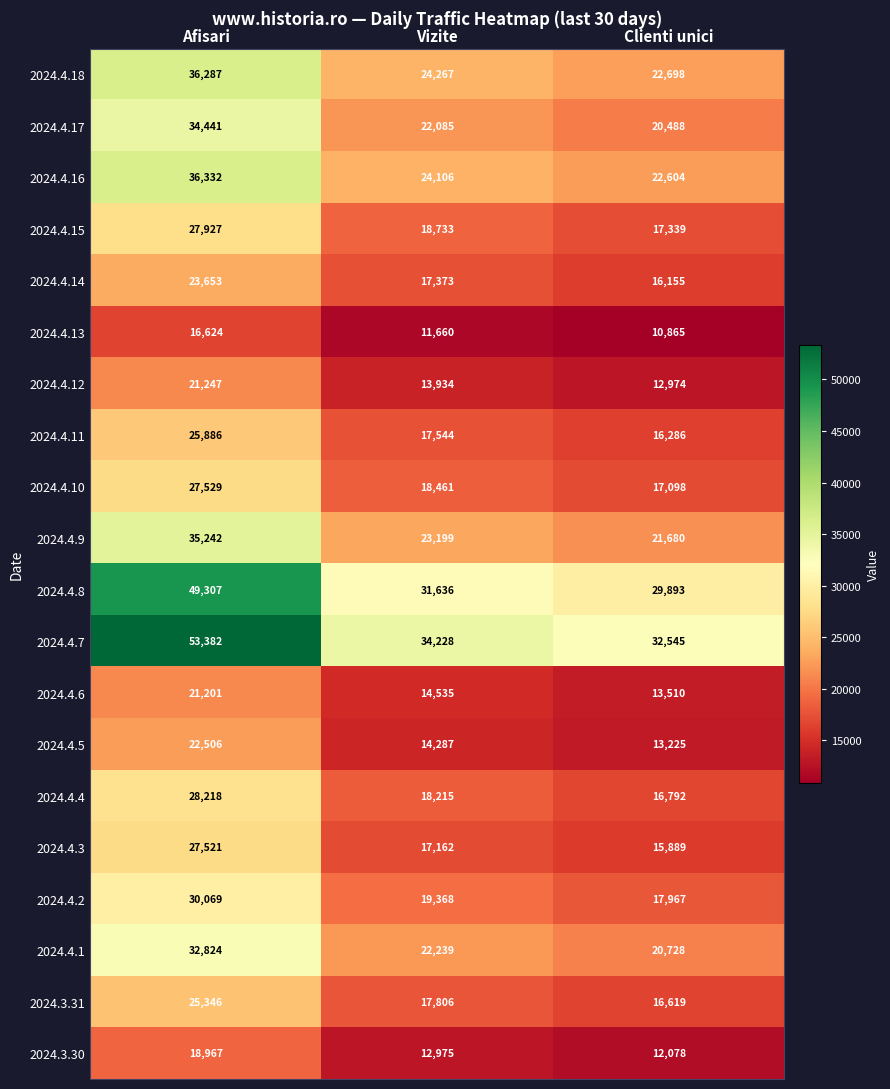

What is the minimum value shown in the chart?

10865